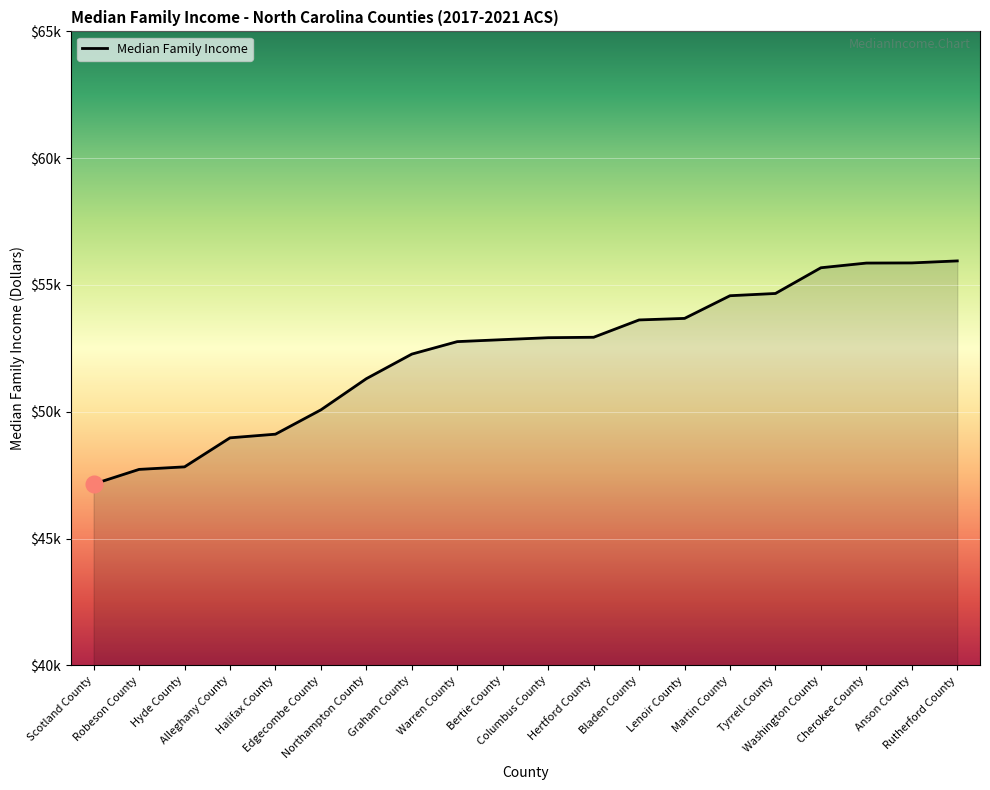

Does the chart have visible grid lines?

Yes